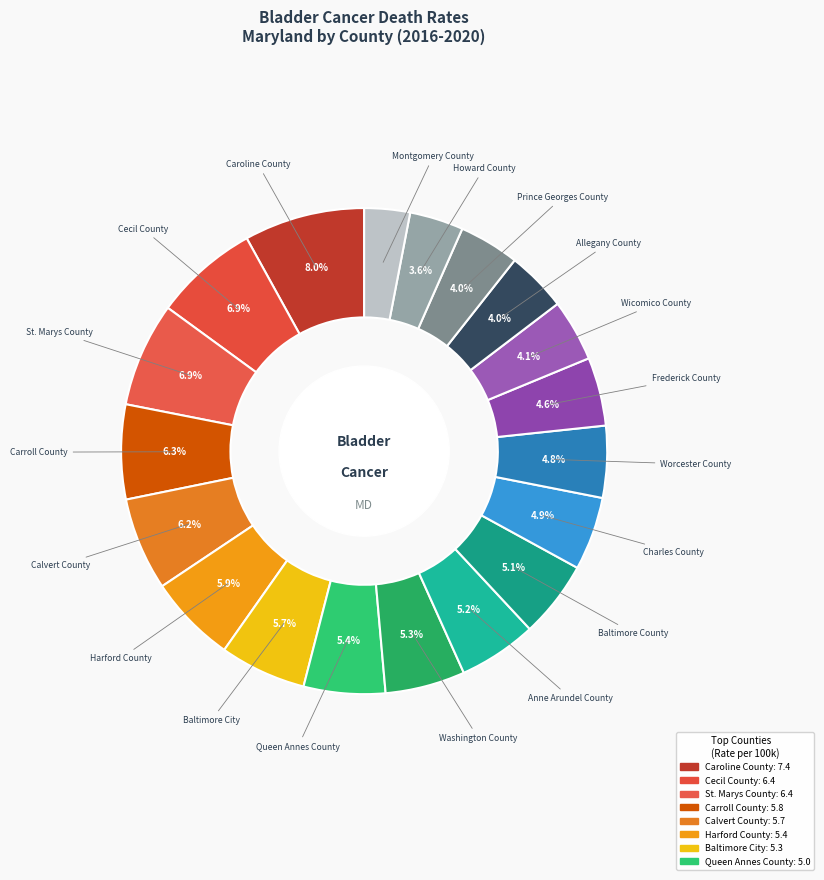

How many slices are in this pie chart?

19